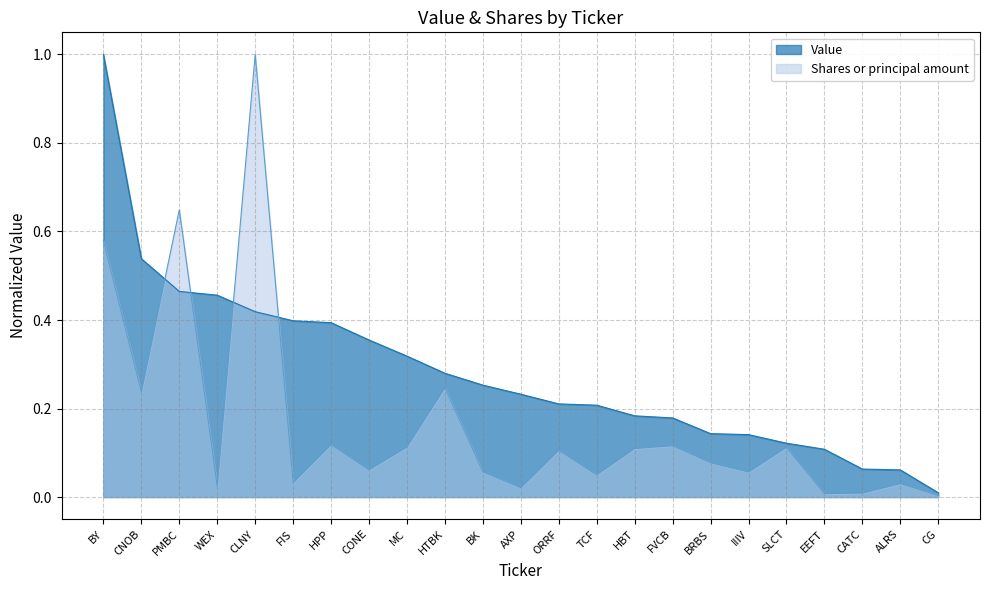

What position from the left is HTBK?

10